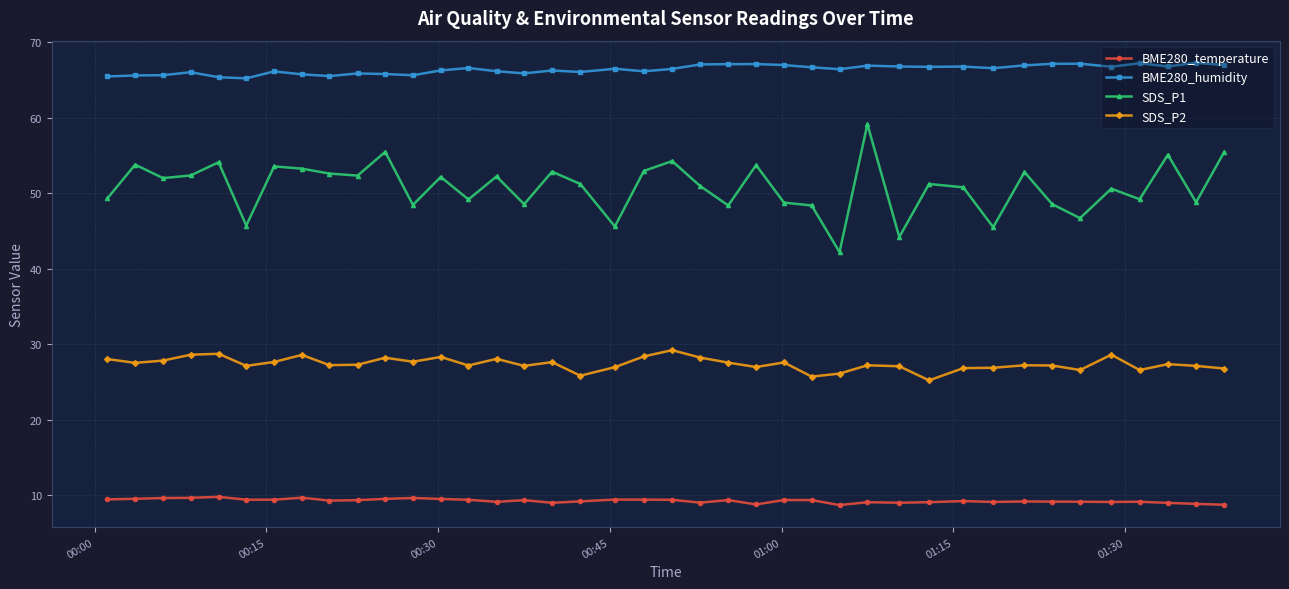

At how many categories does at least one series exceed 25?

40